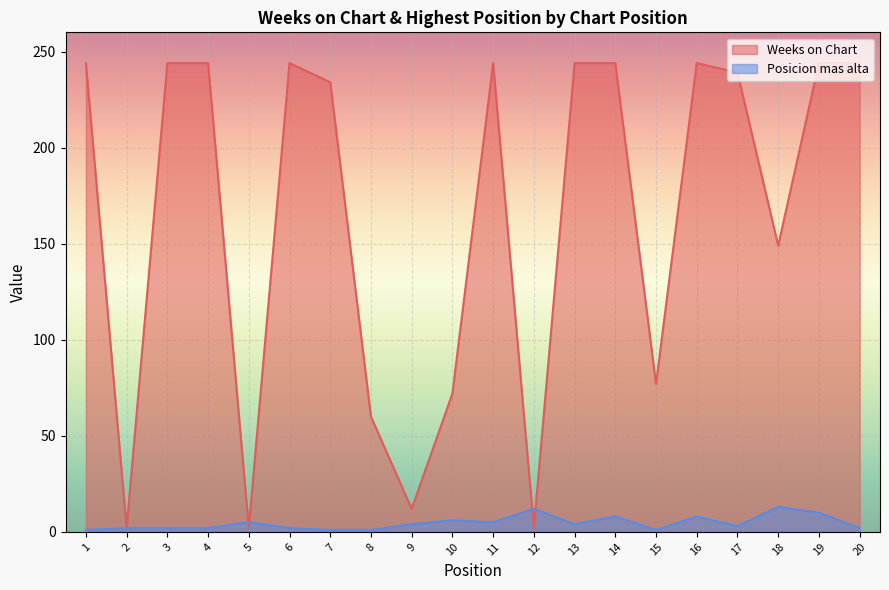

Count the number of data series in this chart.

2